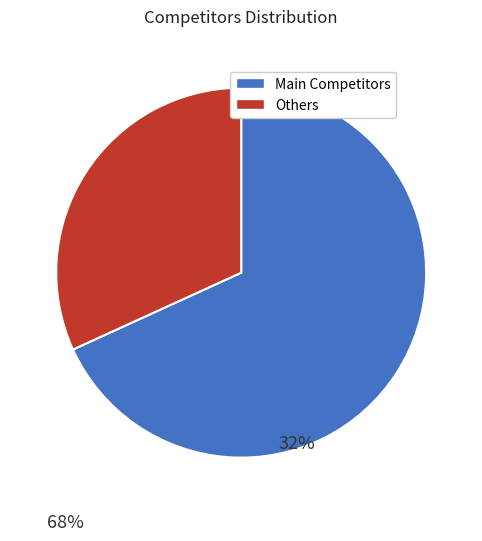

Does any single category account for the majority?

Yes